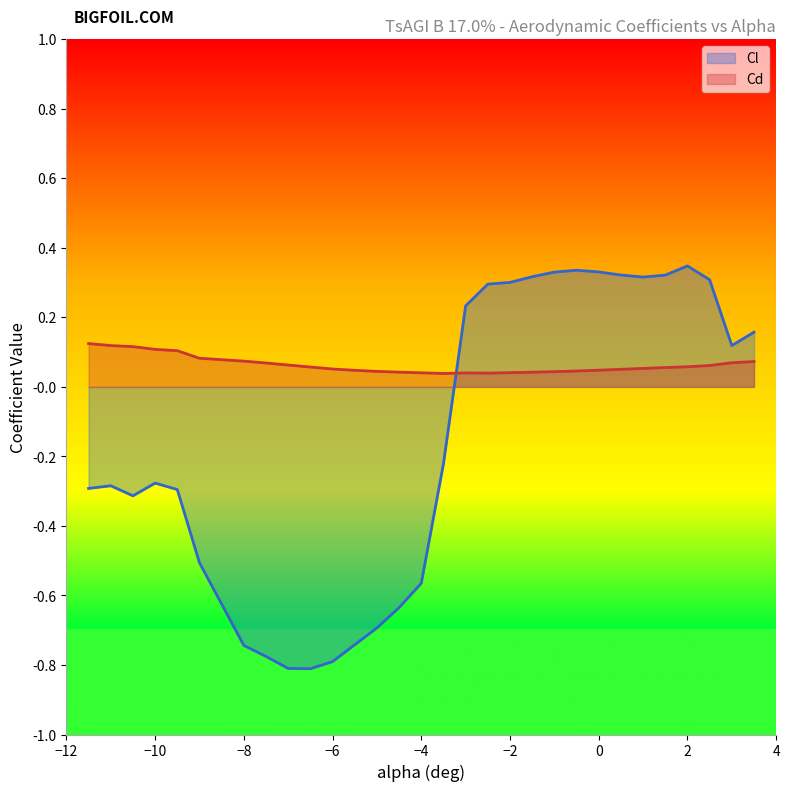

What is the sum of the Cl values at -8 and -6.5?

-1.6